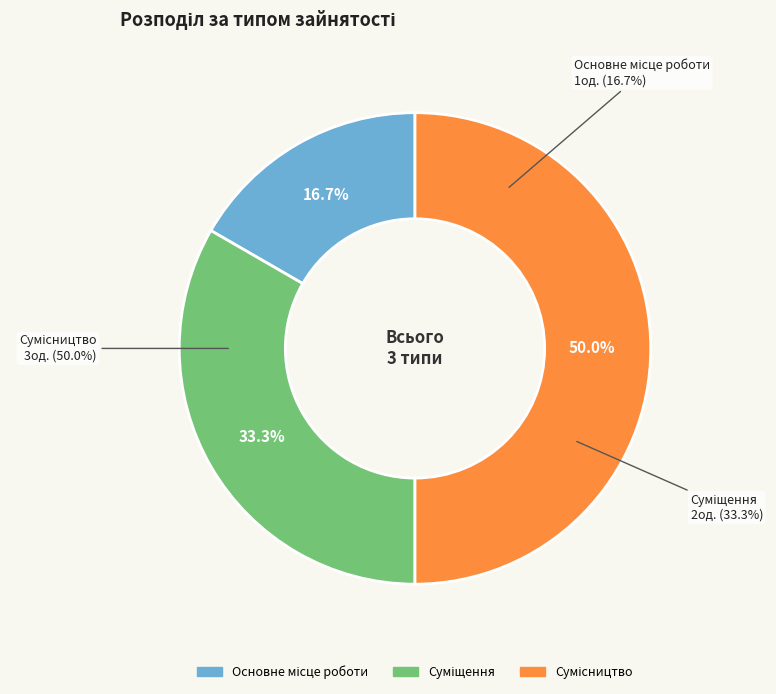

What percentage is the Сумісництво slice, to the nearest percent?

50%